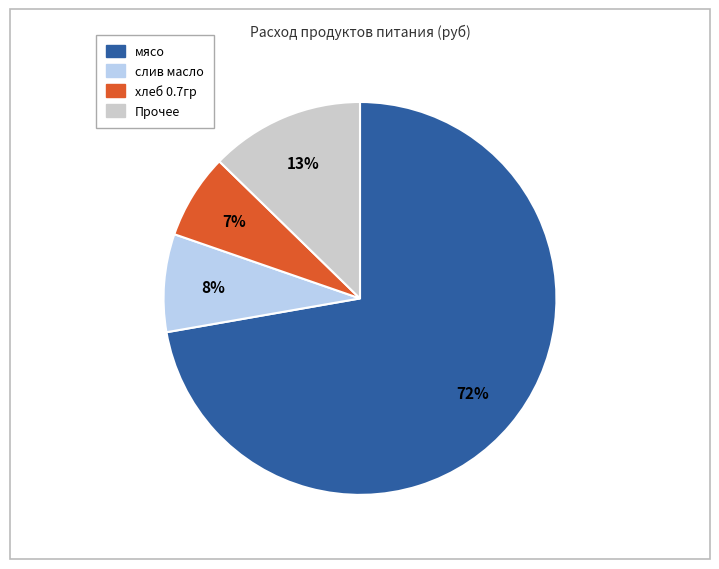

To the nearest percent, what is the difference between the largest and smallest slice percentages?

65%